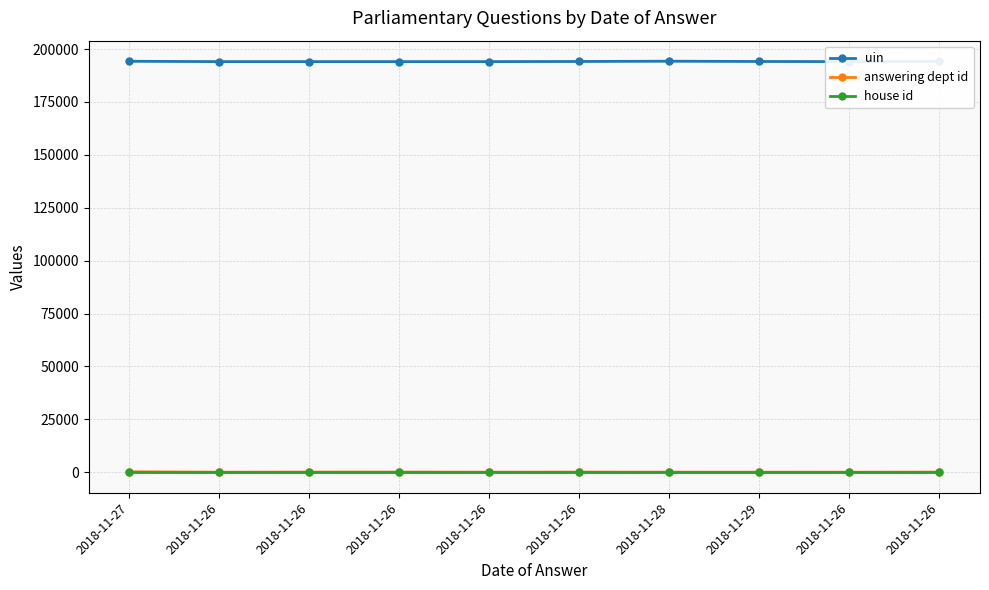

Which category has the lowest value across all series?

2018-11-27